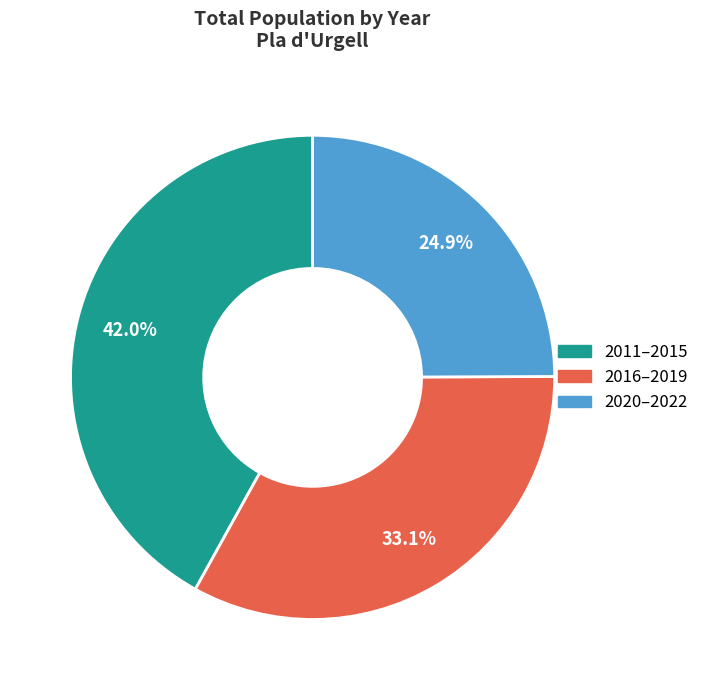

Is there any slice that represents more than half of the pie?

No